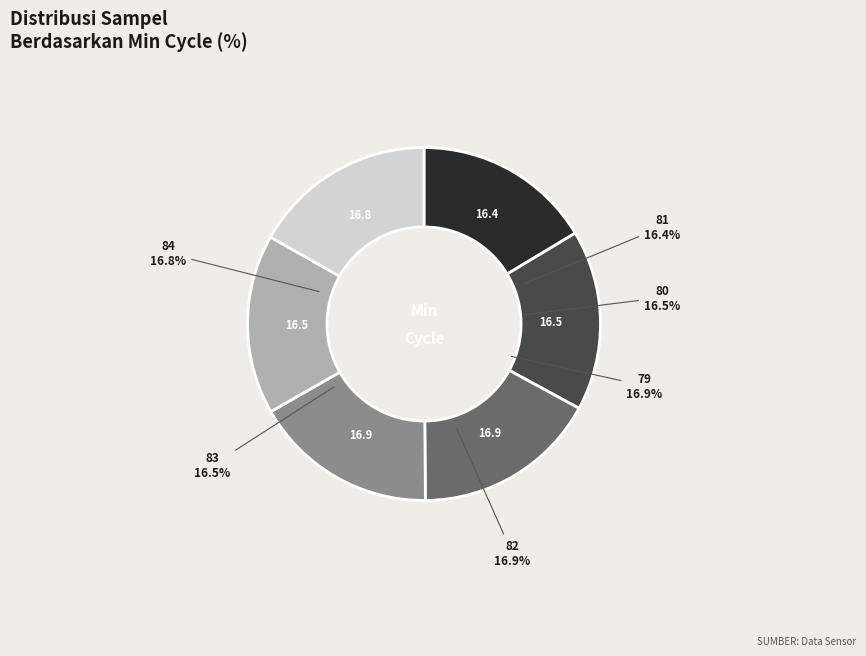

True or false: 84 accounts for 17% of the total.

True